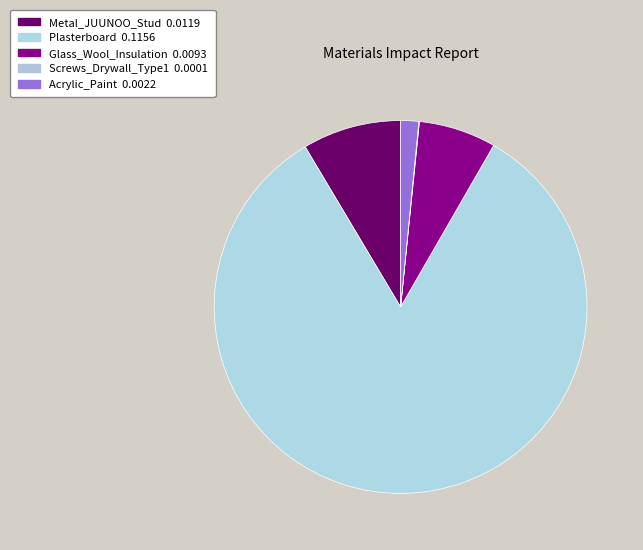

Is there a majority slice in this chart?

Yes